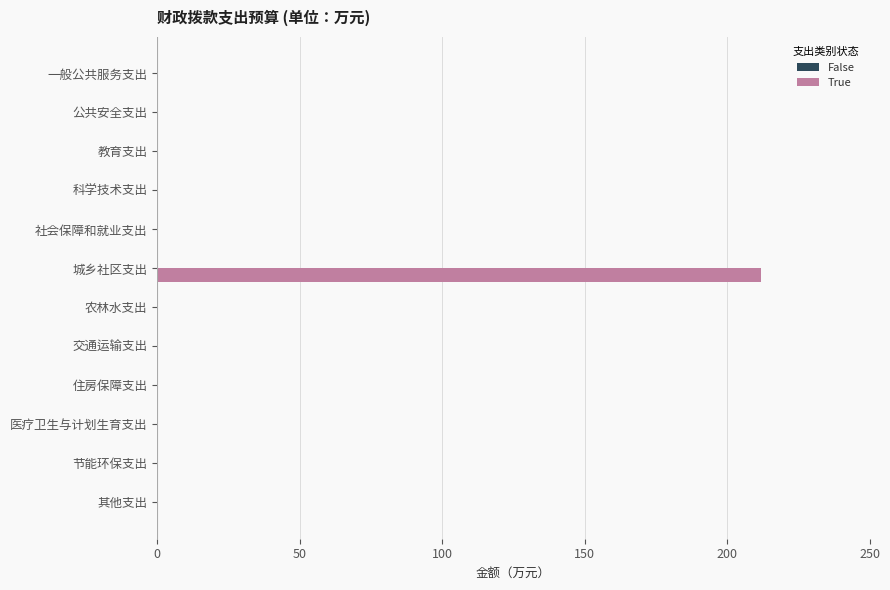

Are the bars grouped side by side (vs. stacked)?

No